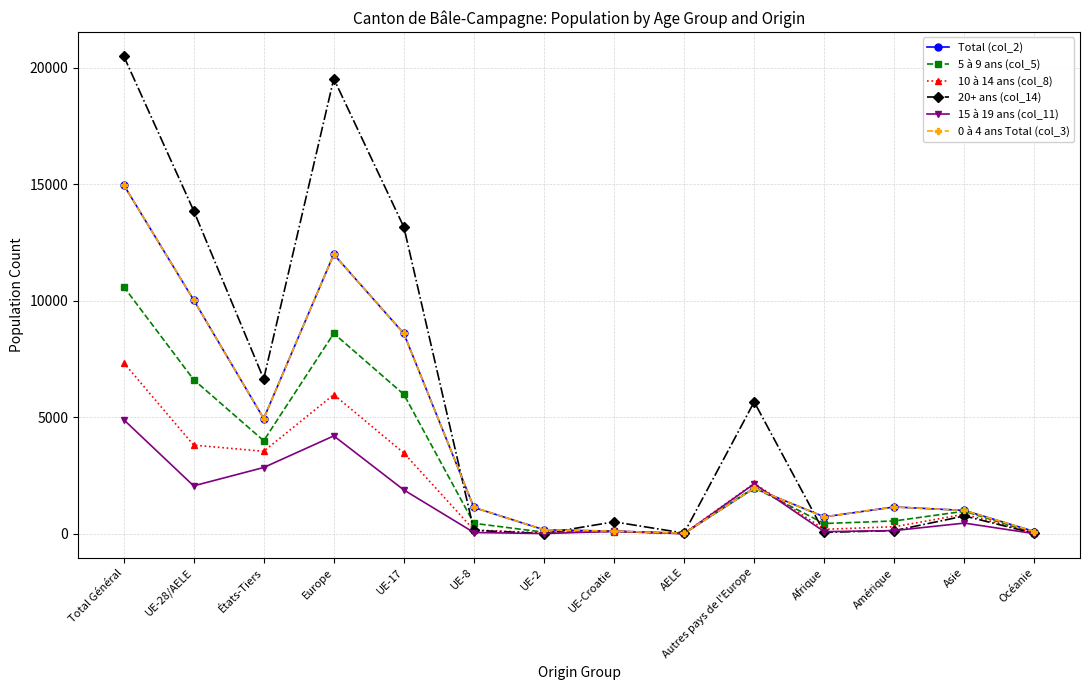

Is this an area chart (filled region under the line)?

No